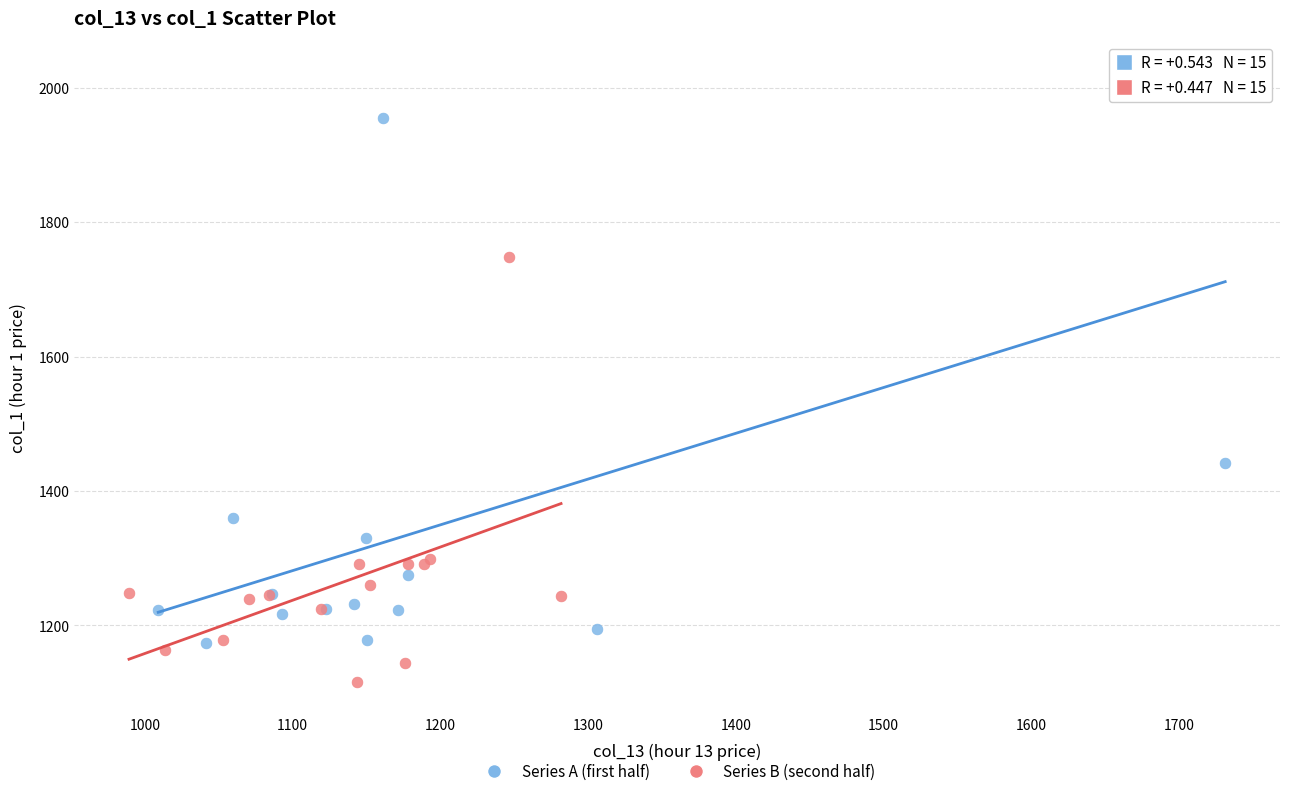

Which series contains the lowest Y value?

Series B (second half)